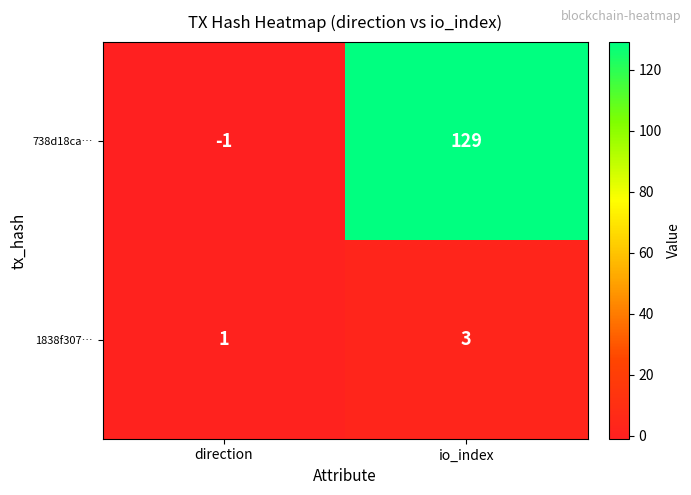

The 738d18ca… series shows 129 at io_index. True or false?

True